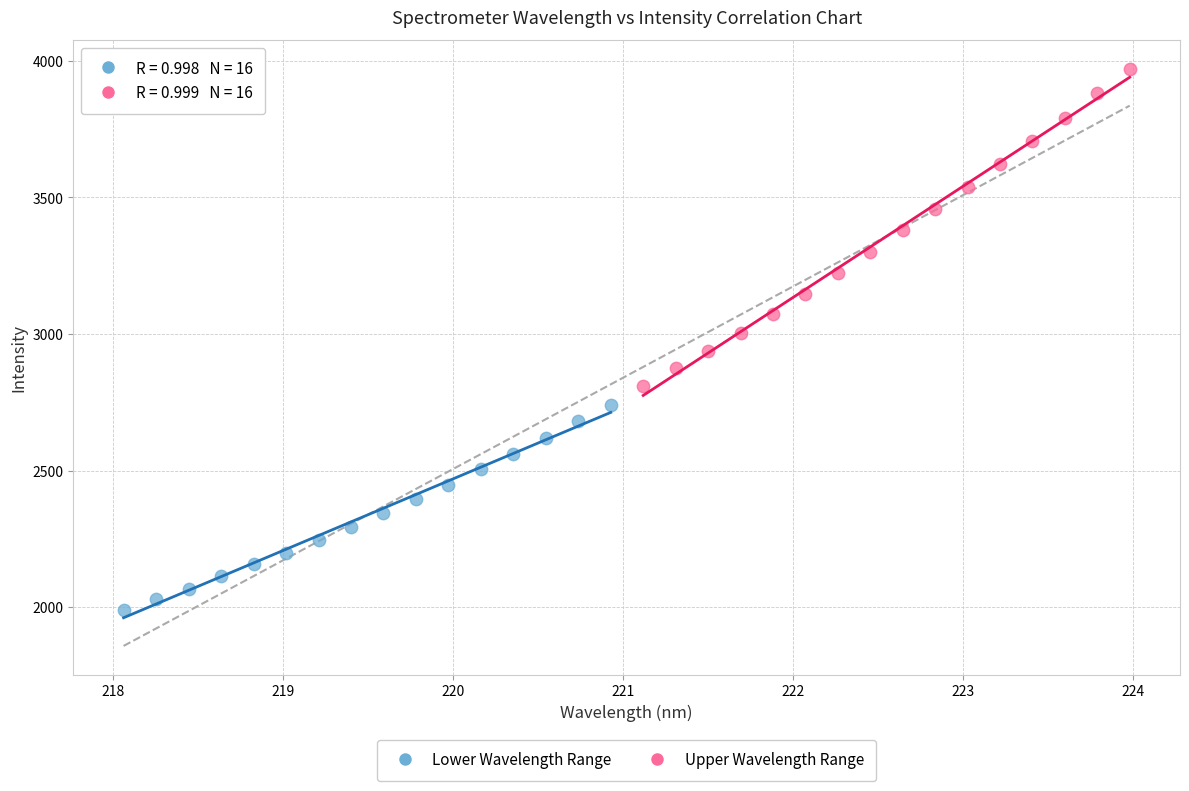

Which series contains the highest Y value?

Upper Wavelength Range